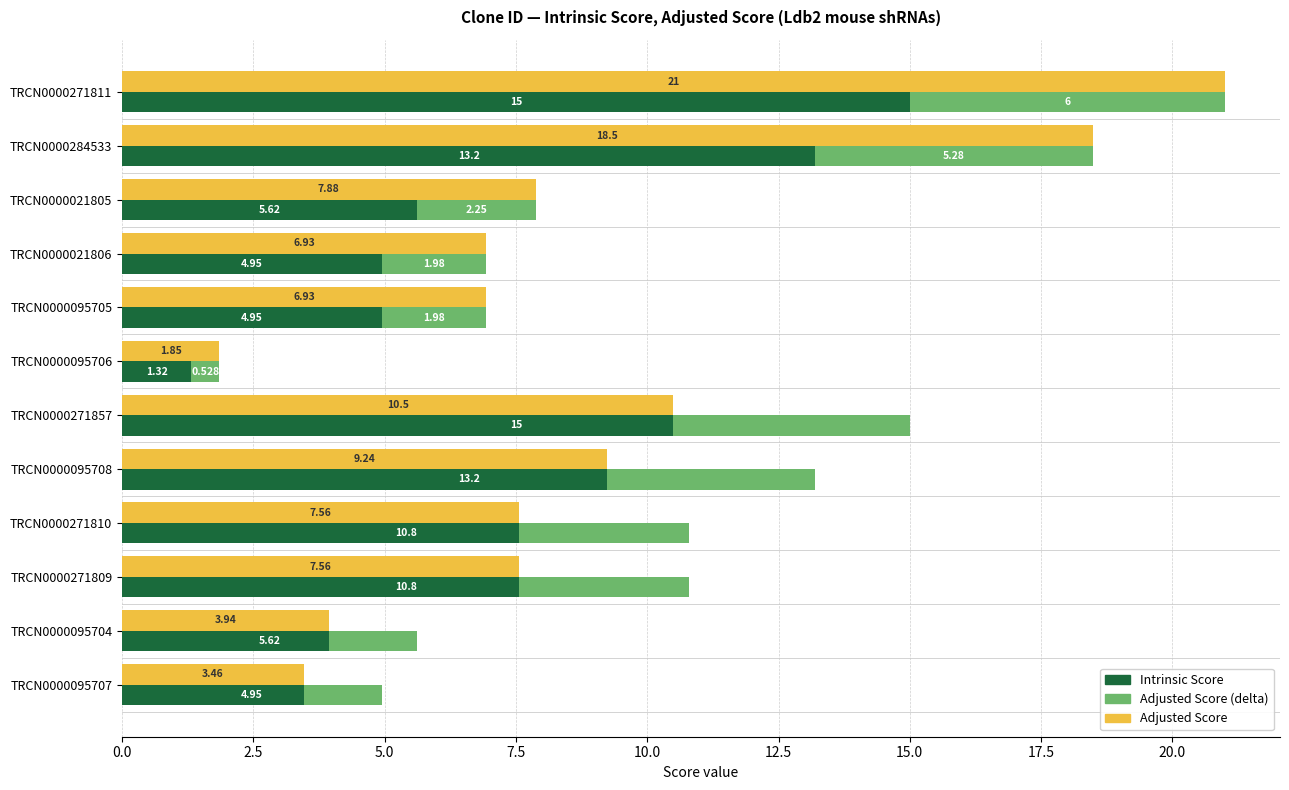

List the series in order of their peak value, highest first.

Adjusted Score, Intrinsic Score, Adjusted Score (delta)